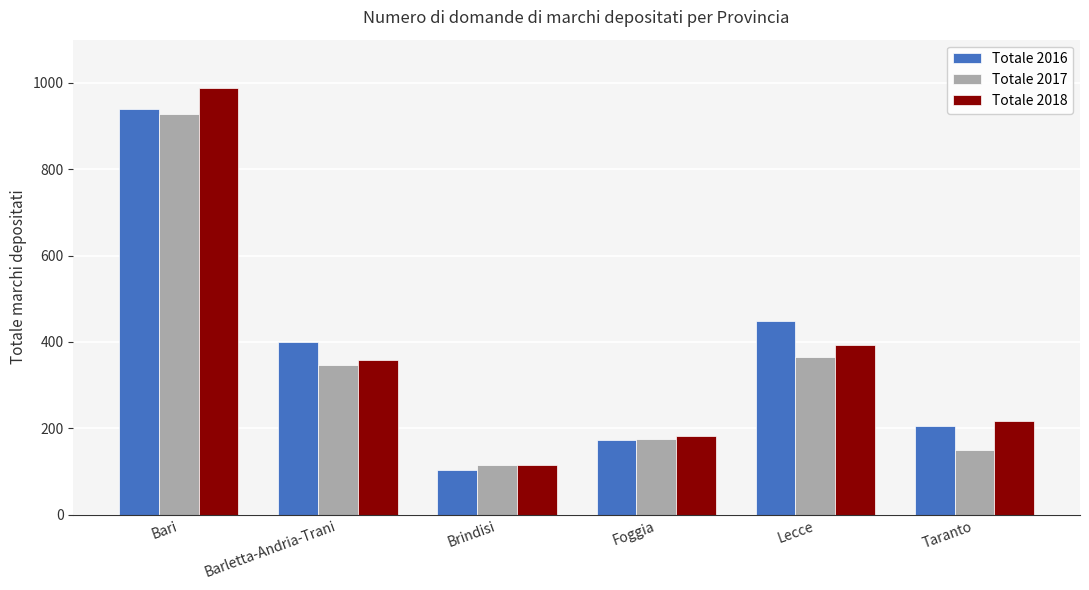

What is the sum of the Totale 2016 values at Bari and Taranto?

1144